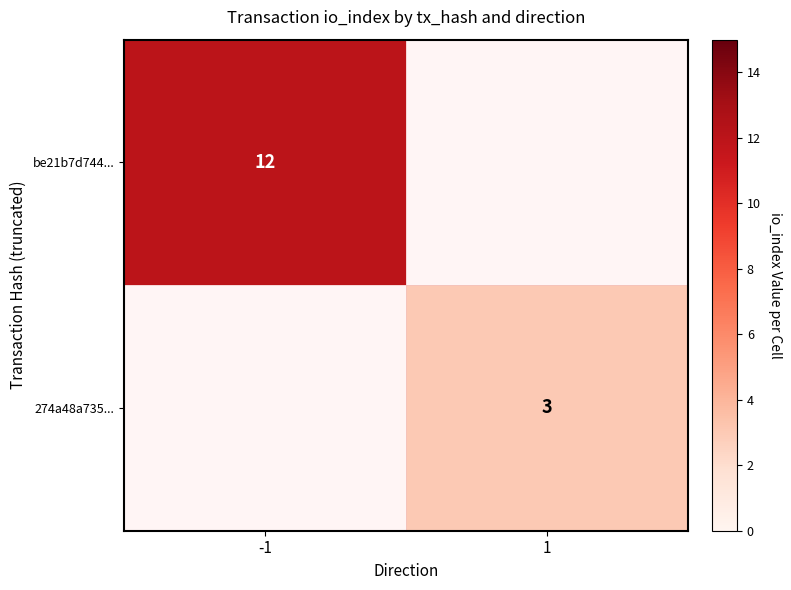

What is the total value across all series at 1?

3